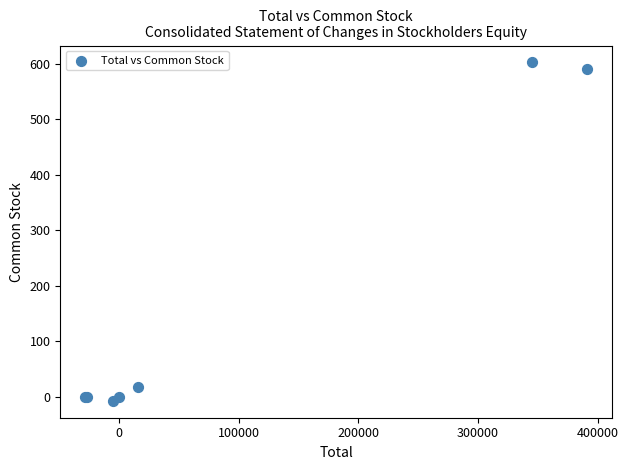

What Y value in the scatter plot is closest to 297?

18